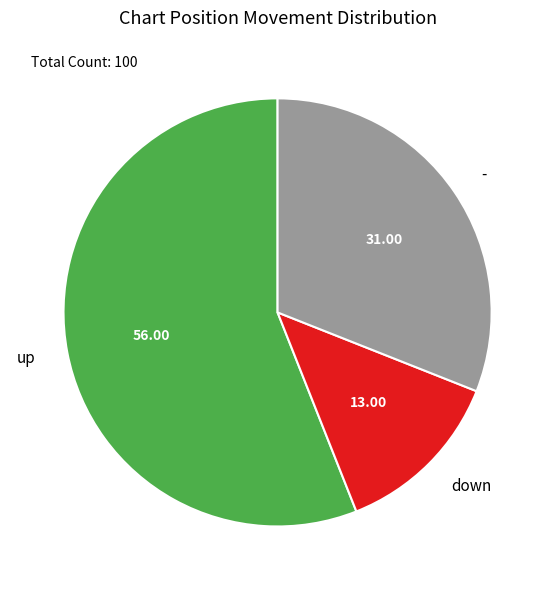

Is there any slice that represents more than half of the pie?

Yes